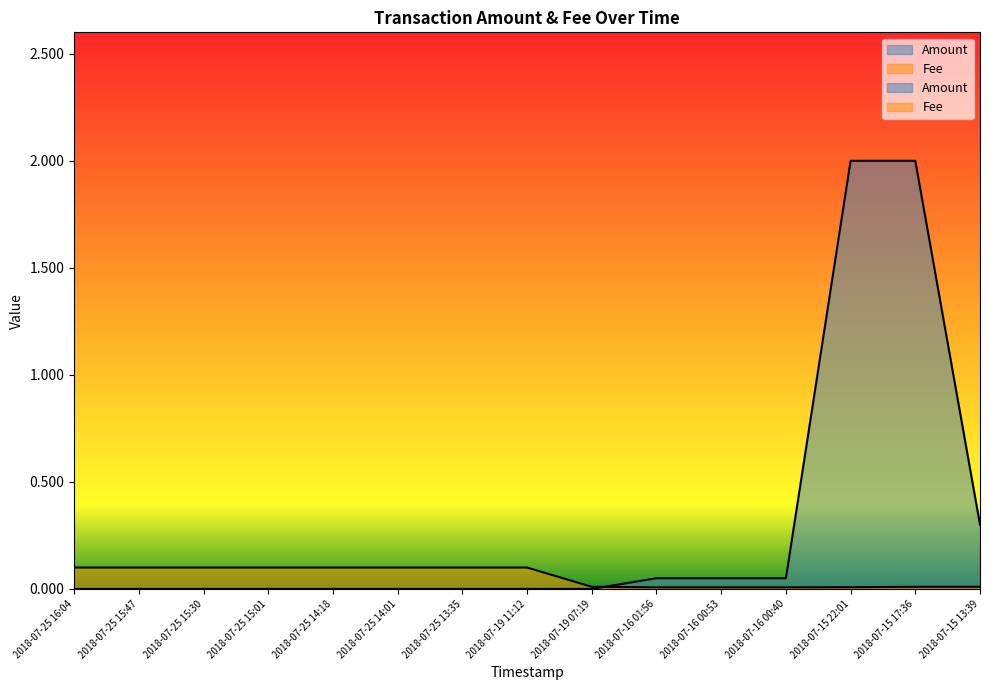

At which label does Amount reach its minimum?

2018-07-25 16:04